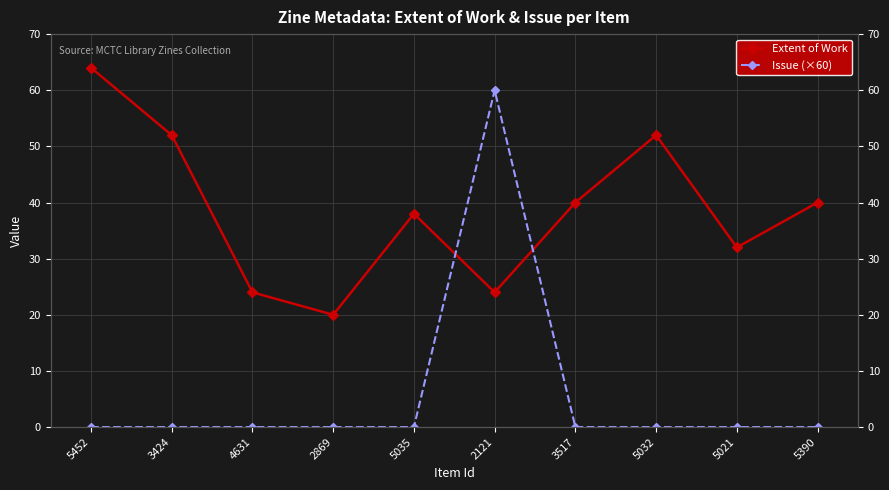

Between 4631 and 5035, which series saw the biggest shift?

Extent of Work